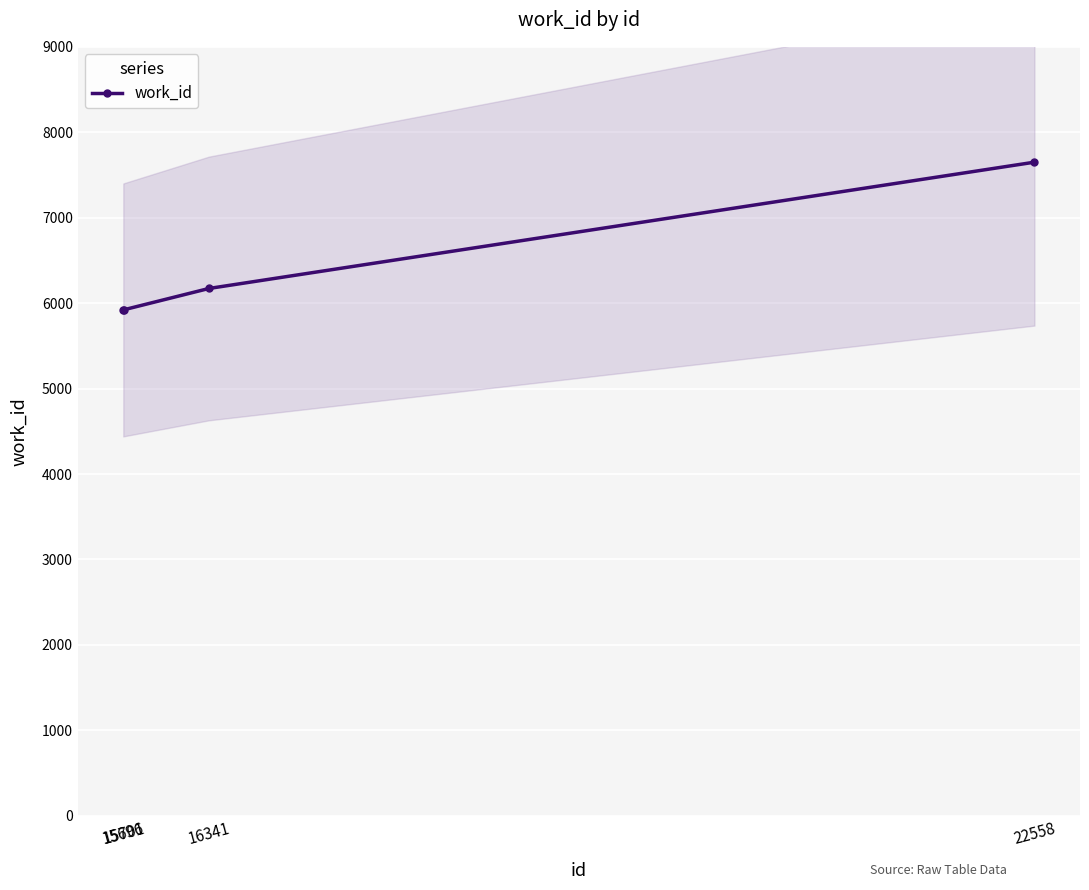

True or false: the data shows 3635 at 22558.

False